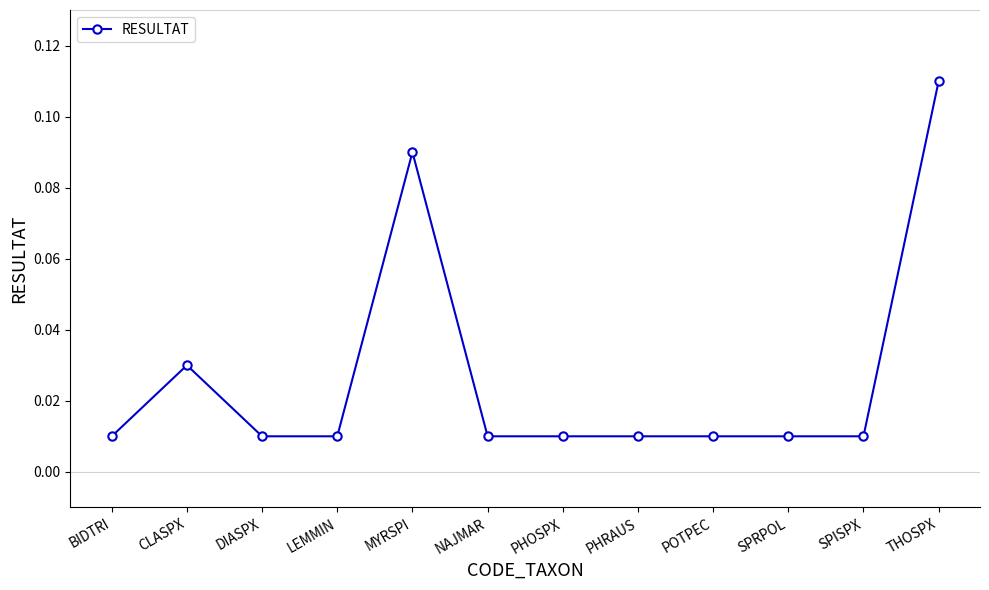

At which category does the chart reach its peak across all series?

THOSPX